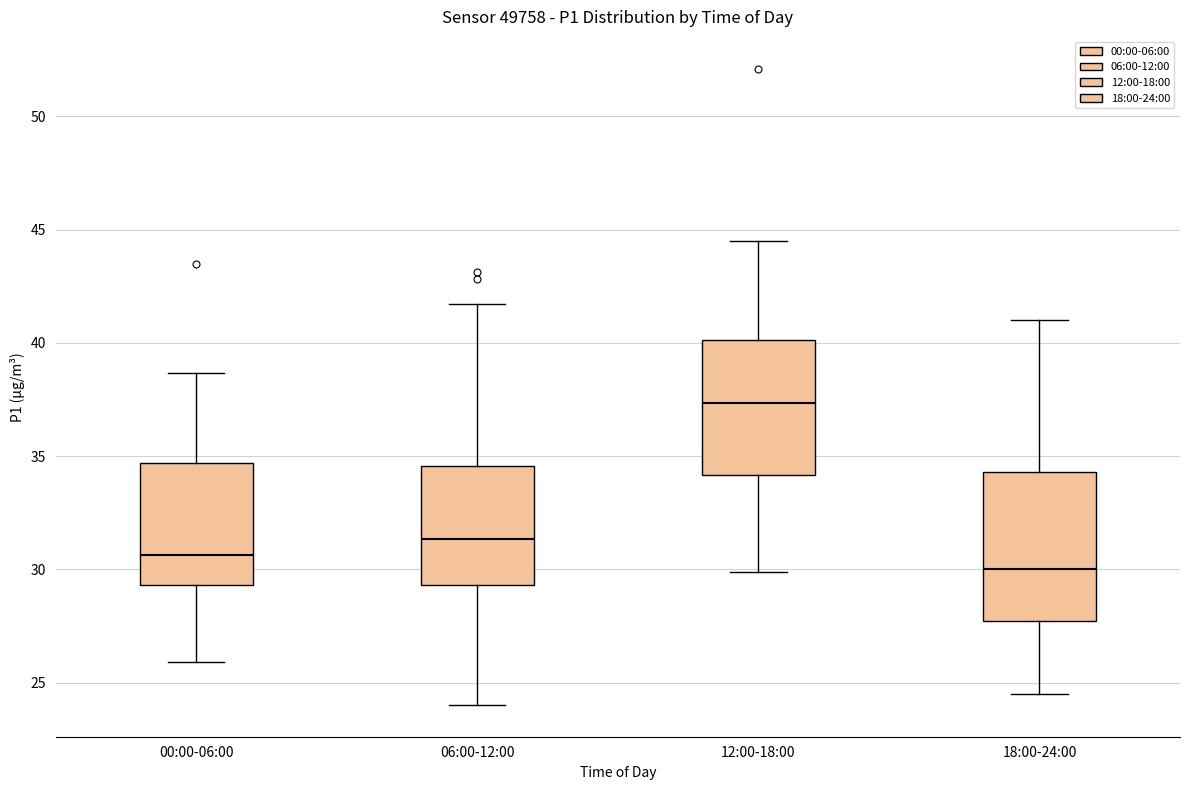

Reading left to right, transcribe this box plot: for each box, give where its median line is, the range the box spans, and where its two whiskers end, as read against the y-axis. The values are not printed on the chart, so give them approximately, as read against the axis.

00:00-06:00: median 30.5, box 29.5 to 34.5, whiskers 26.0 to 38.5
06:00-12:00: median 31.5, box 29.5 to 34.5, whiskers 24.0 to 41.5
12:00-18:00: median 37.5, box 34.0 to 40.0, whiskers 30.0 to 44.5
18:00-24:00: median 30.0, box 27.5 to 34.5, whiskers 24.5 to 41.0